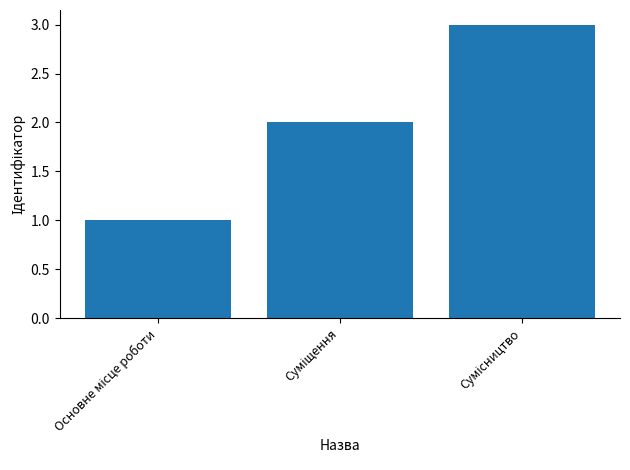

What is the sum of all values?

6